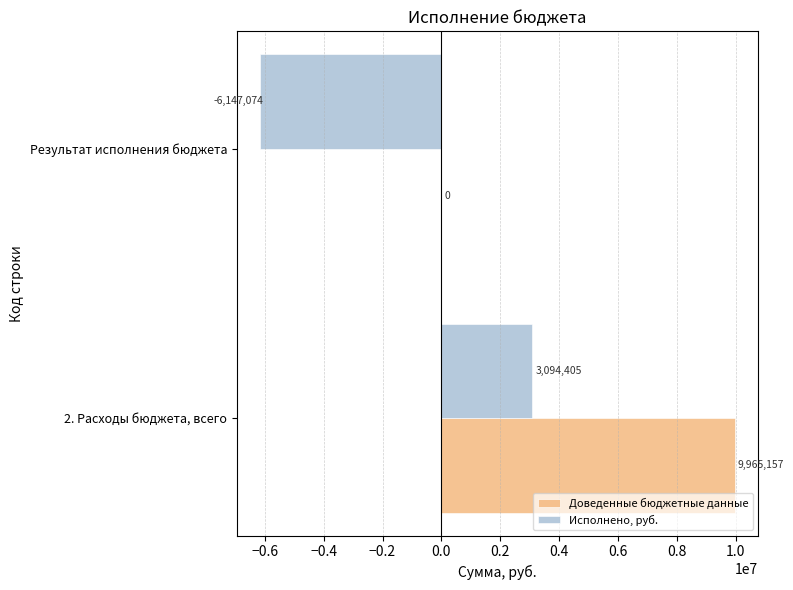

What is the sum of all Доведенные бюджетные данные values?

9965156.8